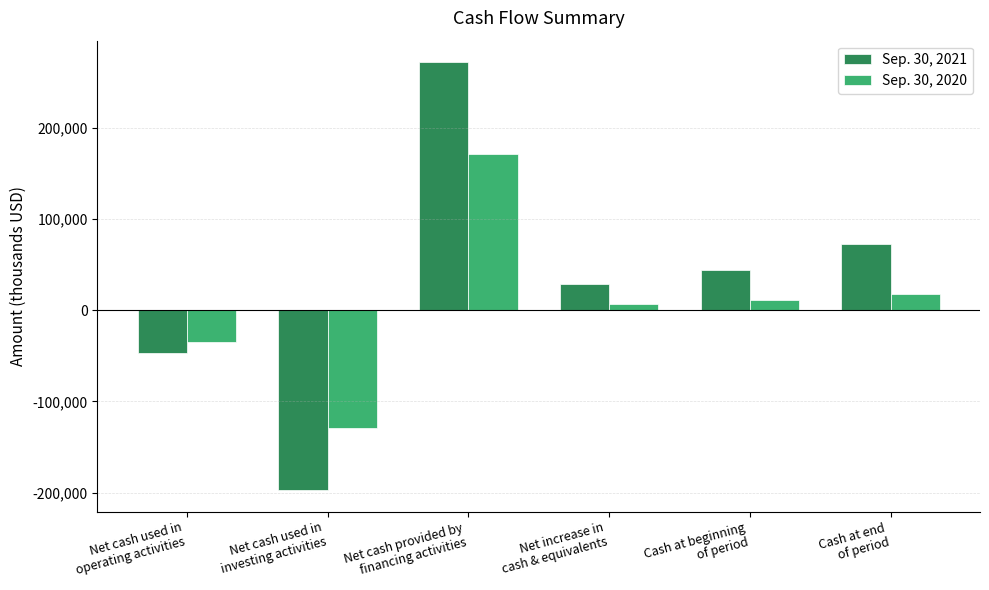

Reading left to right, list all the values displayed in this chart.

Sep. 30, 2021: -46386	-197212	271946	28348	43836	72184
Sep. 30, 2020: -35193	-129070	171182	6919	11232	18151